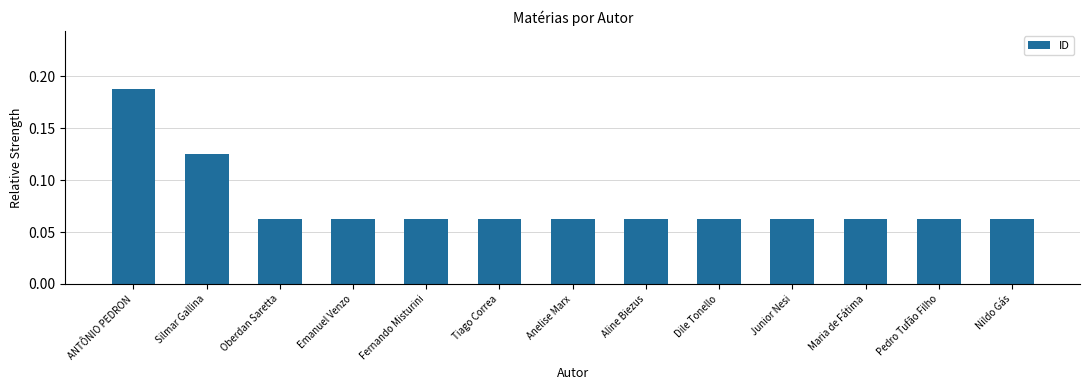

How many data points does each series have?

13